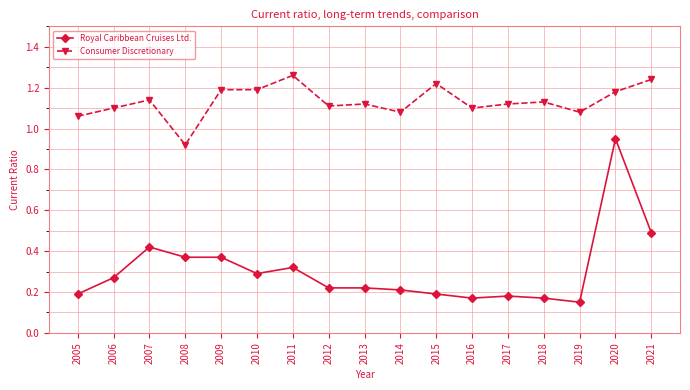

At which label does Royal Caribbean Cruises Ltd. reach its minimum?

2019